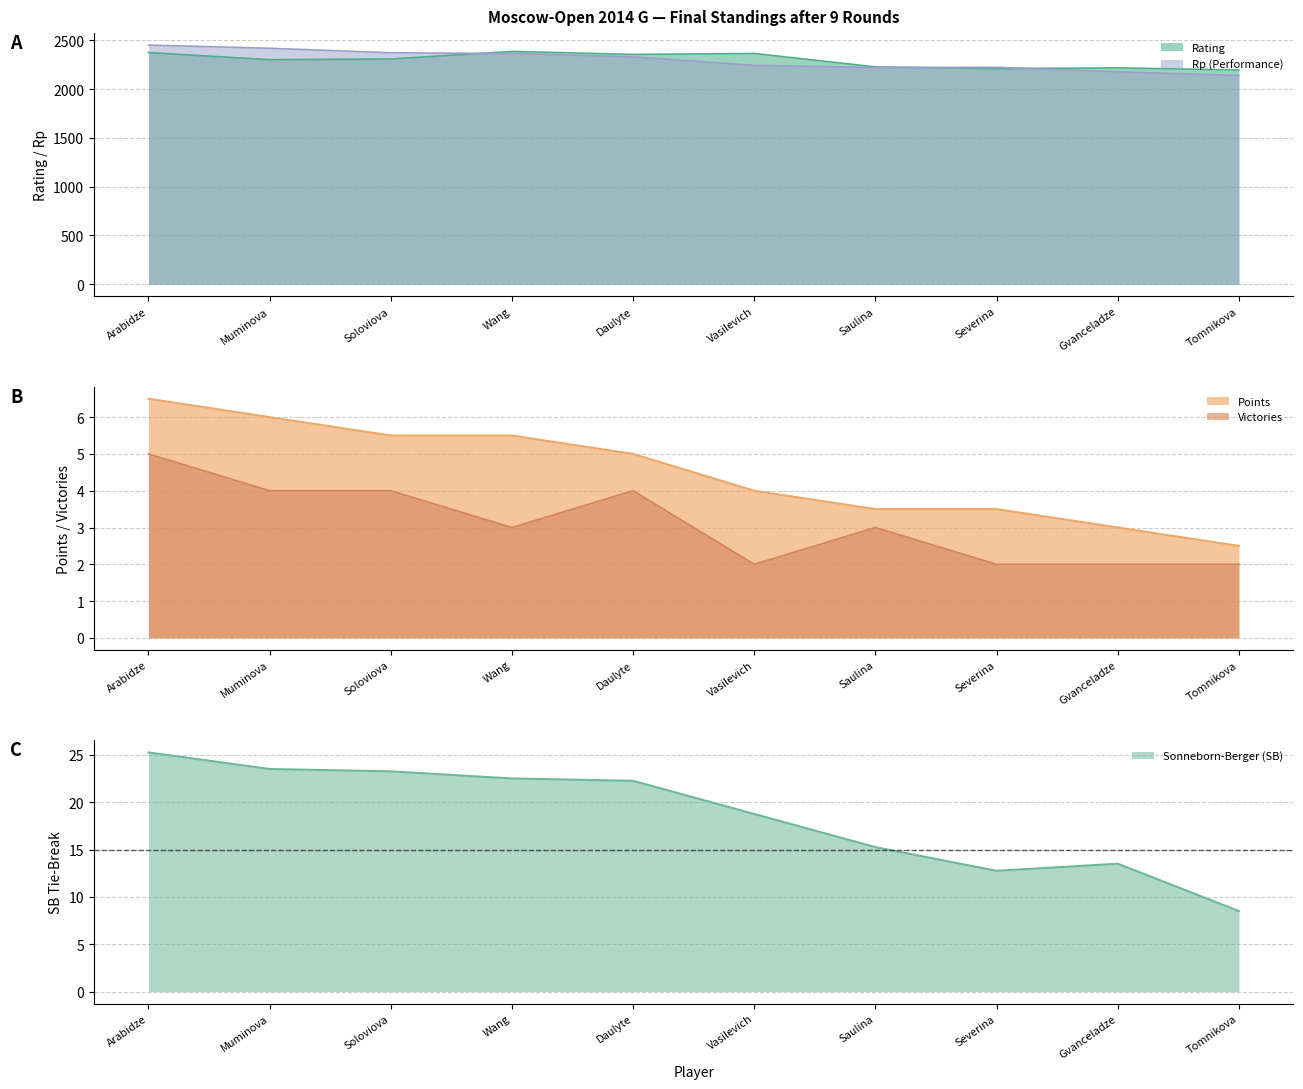

The Rp (Performance) series shows 2139 at Tomnikova. True or false?

True